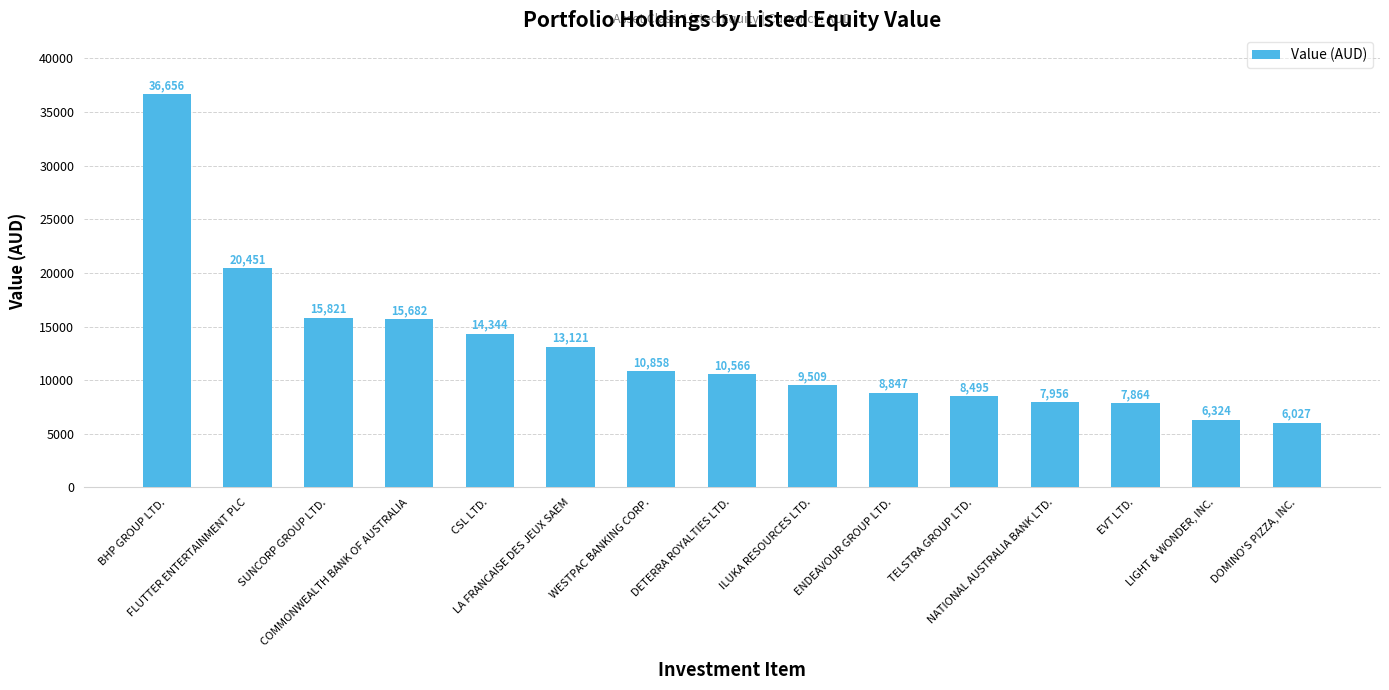

At which label is the value closest to 21341?

FLUTTER ENTERTAINMENT PLC